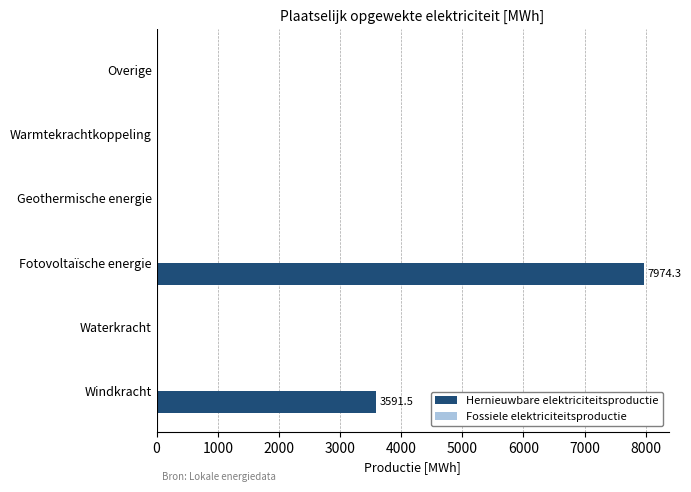

The chart shows a value of 0.0 at Overige. True or false?

True